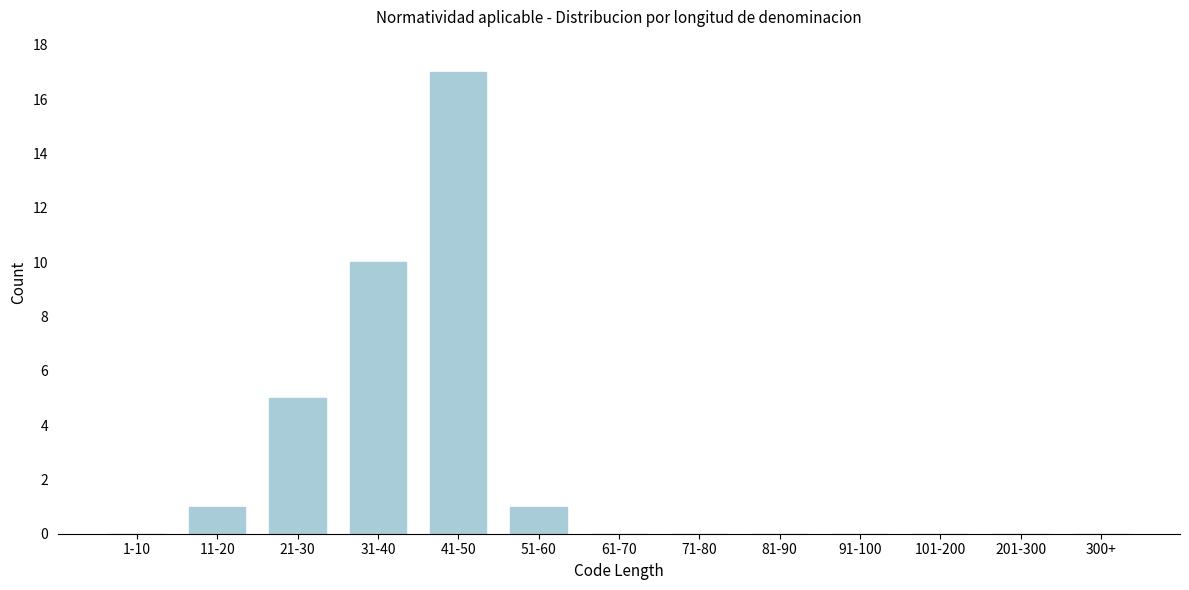

Reading right to left, transcribe all the data shown in this chart.

300+=0	201-300=0	101-200=0	91-100=0	81-90=0	71-80=0	61-70=0	51-60=1	41-50=17	31-40=10	21-30=5	11-20=1	1-10=0